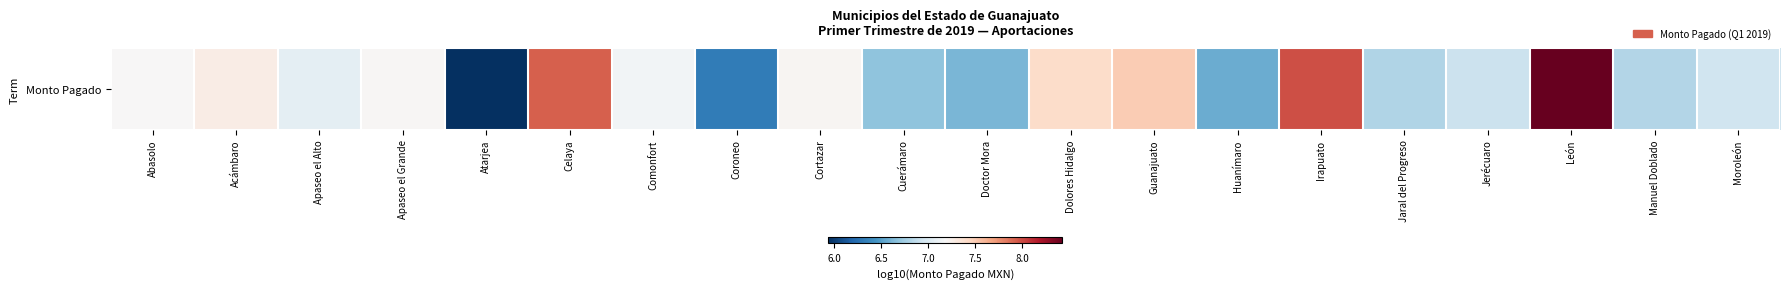

Reading left to right, list all the values displayed in this chart.

Abasolo=7.2	Acámbaro=7.3	Apaseo el Alto=7.1	Apaseo el Grande=7.2	Atarjea=5.9	Celaya=7.9	Comonfort=7.1	Coroneo=6.3	Cortazar=7.2	Cuerámaro=6.7	Doctor Mora=6.6	Dolores Hidalgo=7.4	Guanajuato=7.5	Huanímaro=6.6	Irapuato=8.0	Jaral del Progreso=6.8	Jerécuaro=6.9	León=8.4	Manuel Doblado=6.8	Moroleón=6.9